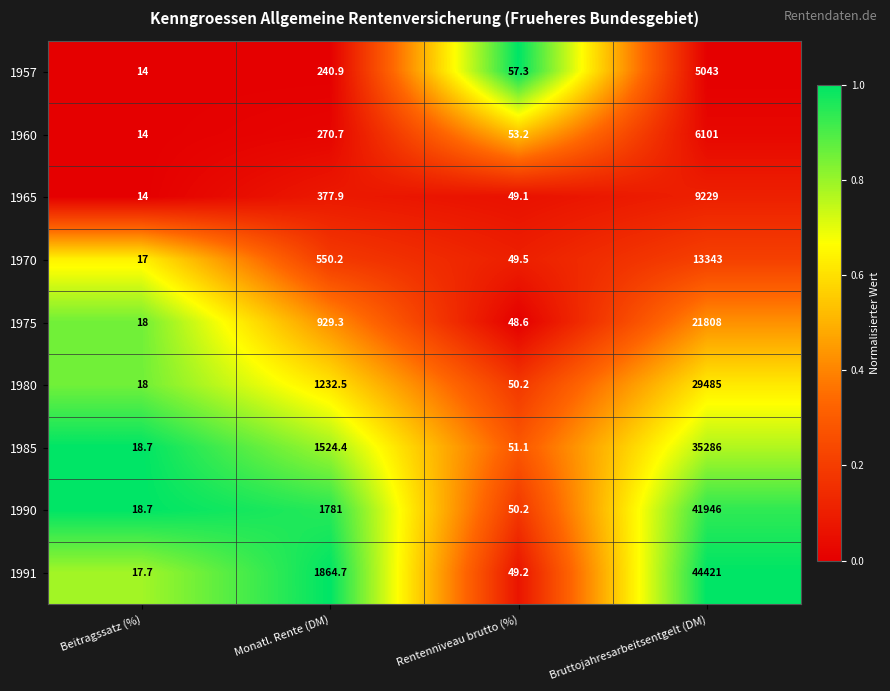

The 1960 series shows 53.2 at Rentenniveau brutto (%). True or false?

True